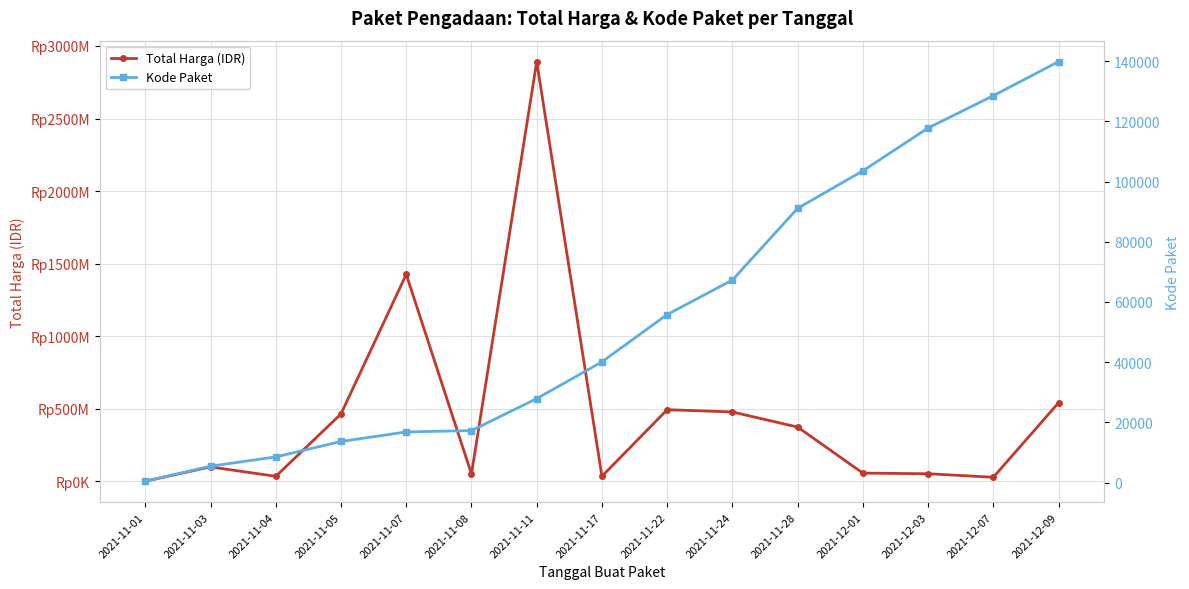

Reading right to left, list all the values displayed in this chart.

Total Harga (IDR): 541071000	27412000	51601000	56152800	373404000	477600000	493000000	34292000	2892122000	49730040	1425867900	464002100	34000000	98772570	333600
Kode Paket: 139817	128516	117783	103541	91101	67279	55826	40112	27891	17272	16823	13652	8530	5449	464